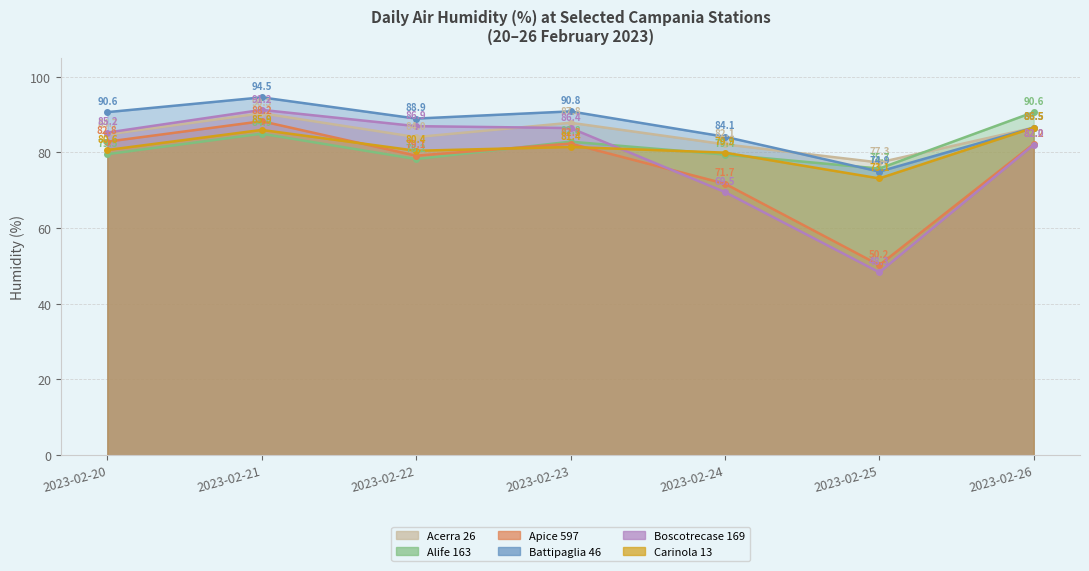

Which series has the widest spread of values?

Boscotrecase 169